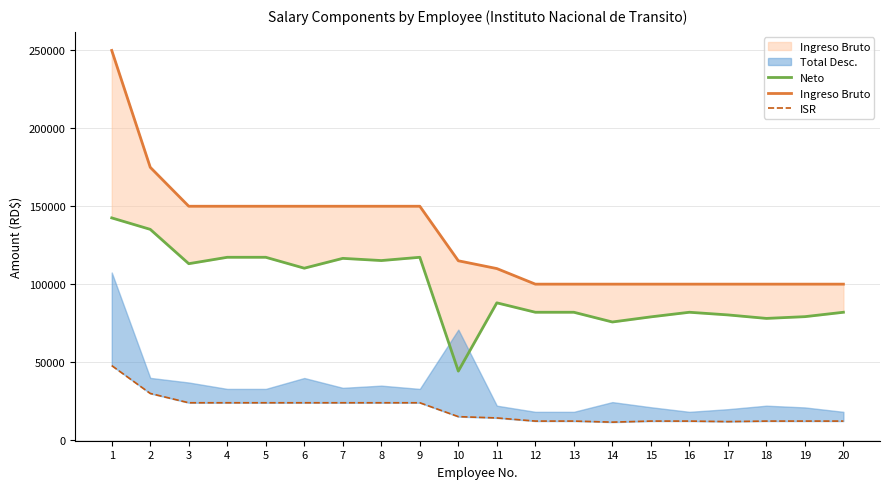

At how many categories does at least one series exceed 188238?

1